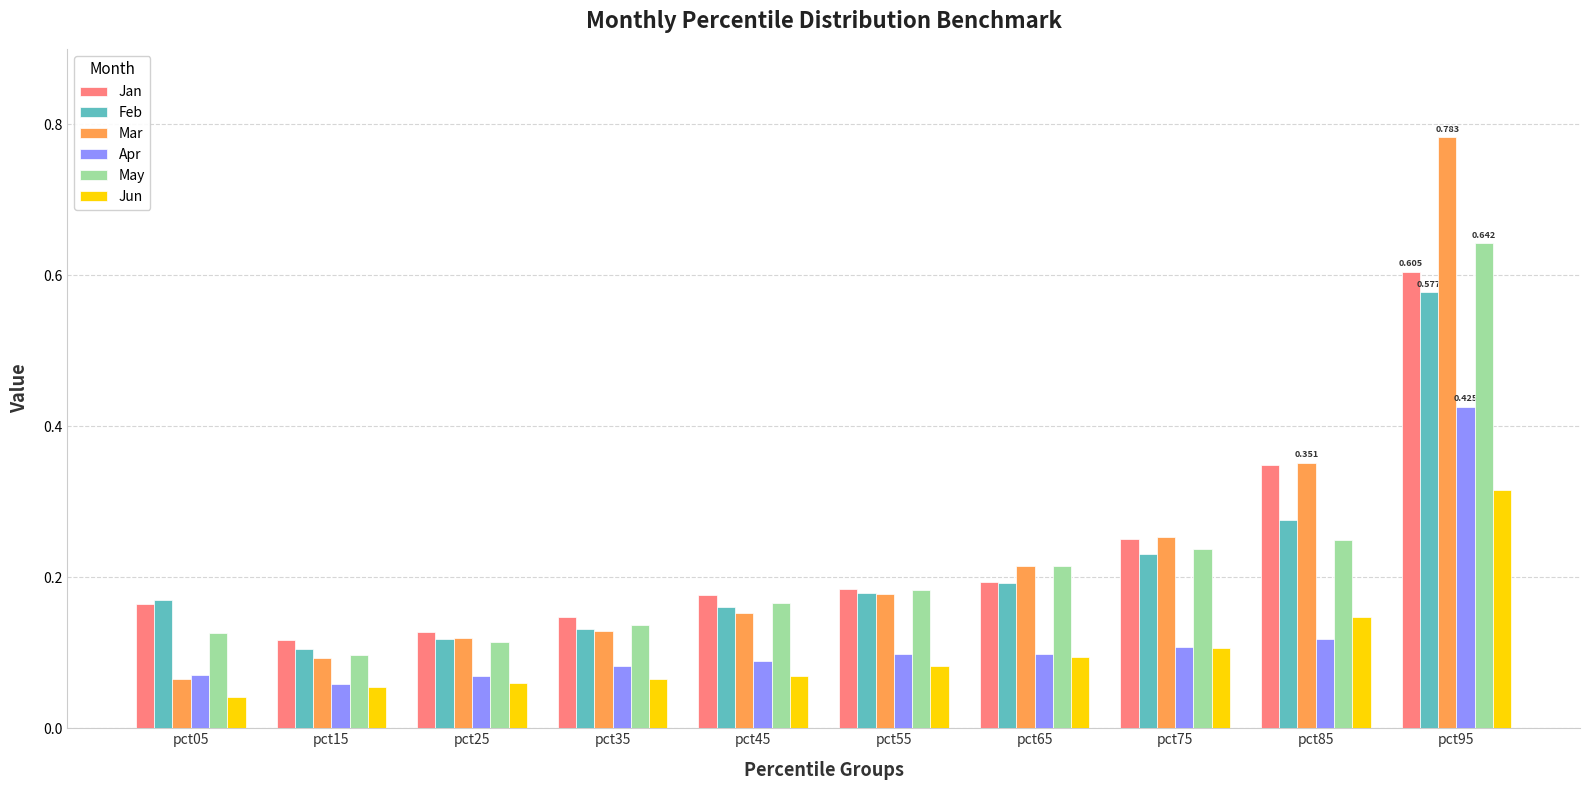

Is the value of Jun at pct65 greater than the value of Apr at pct25?

Yes